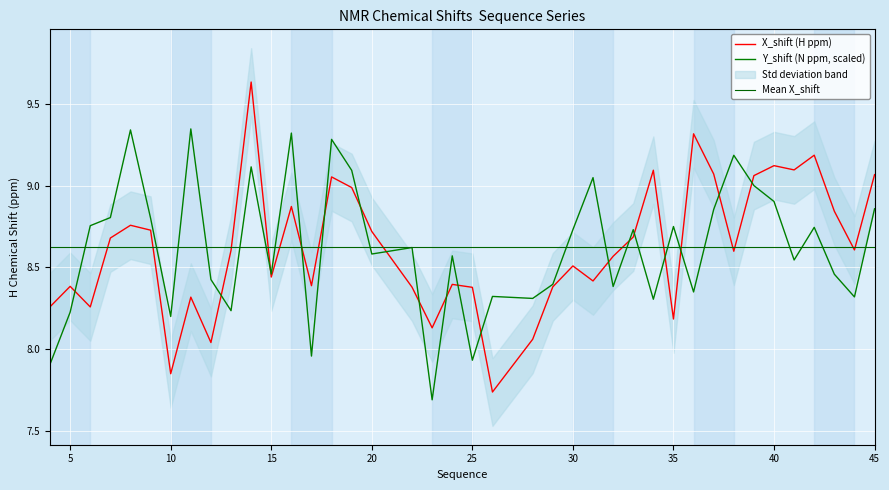

Which series has the largest range (max minus min)?

X_shift